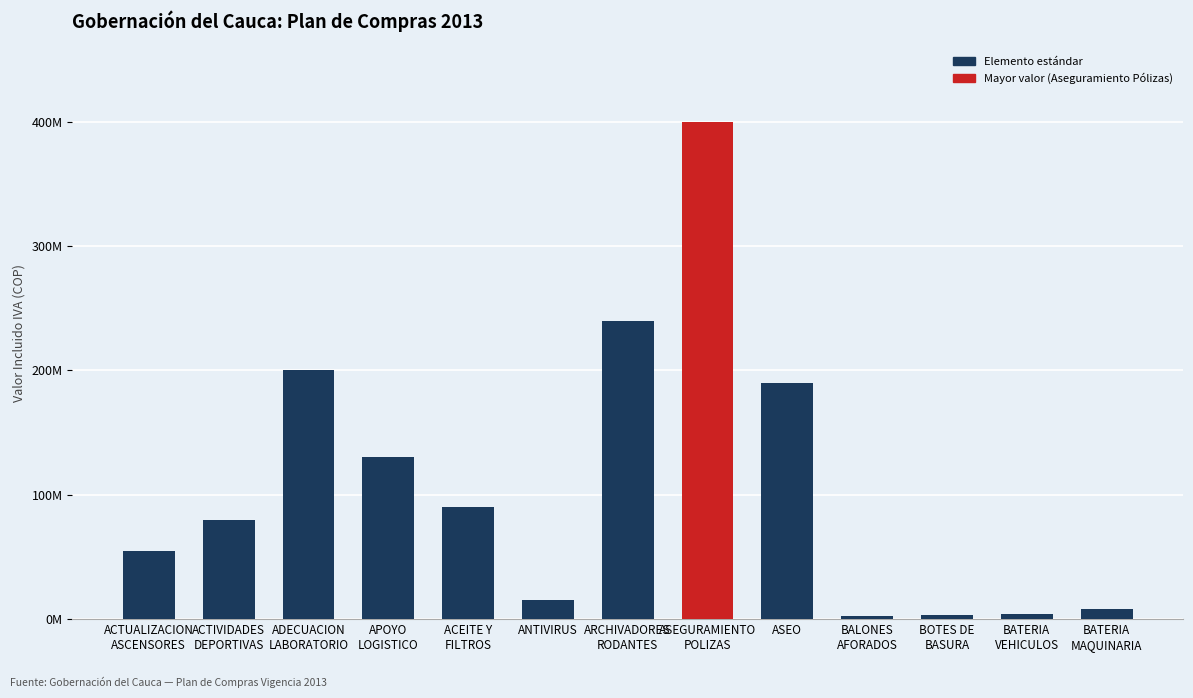

Are the bars horizontal?

No